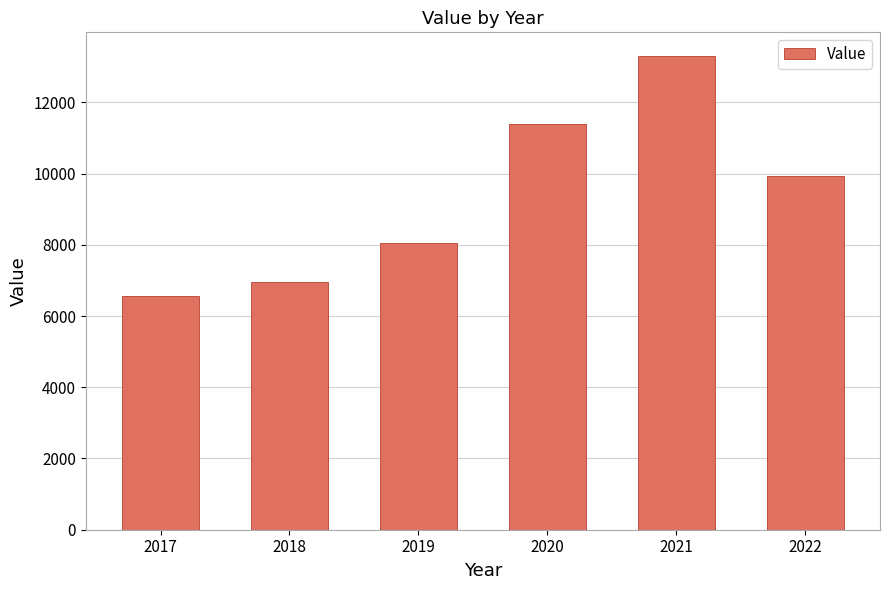

At which label is the value closest to 9937?

2022